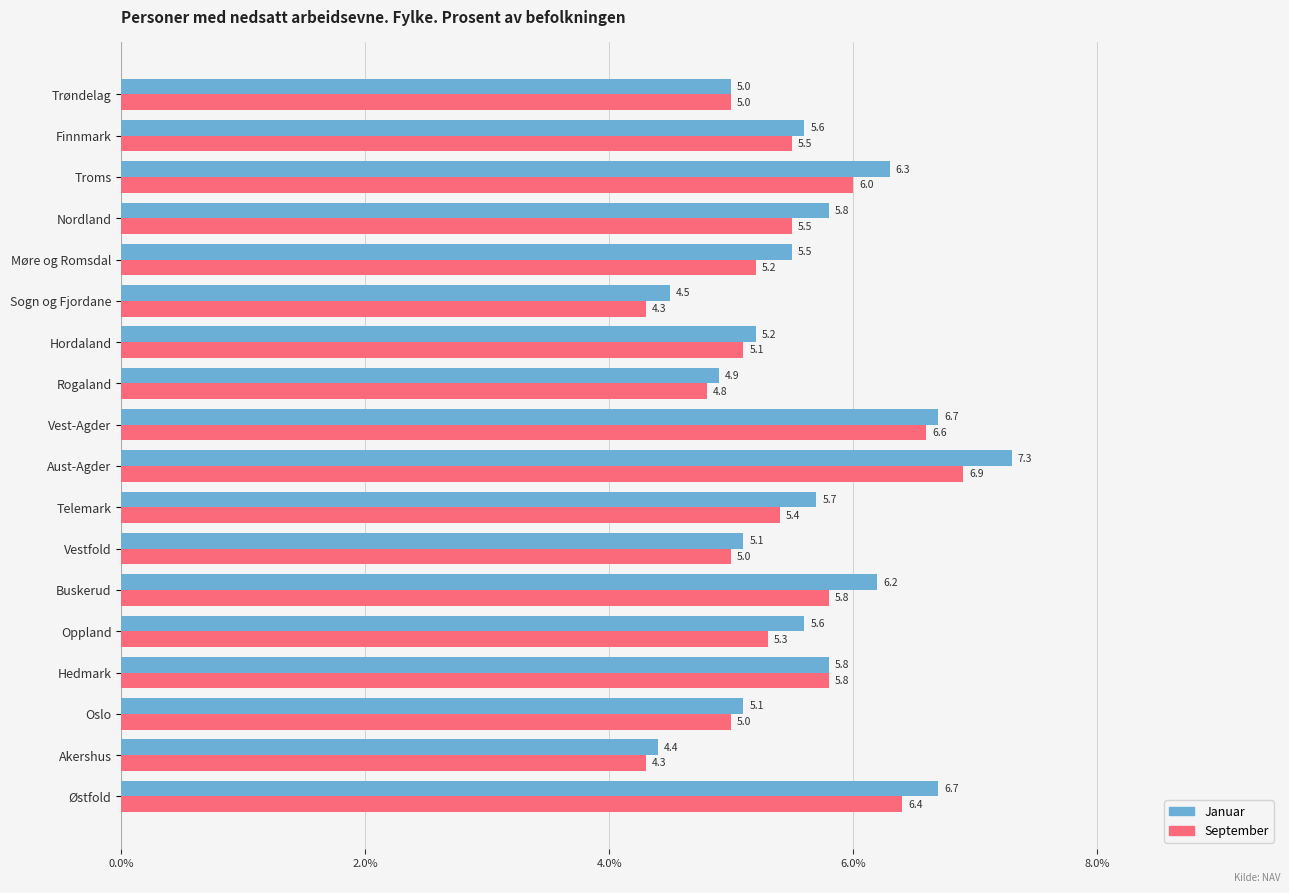

Is the value of September at Buskerud greater than the value of Januar at Troms?

No